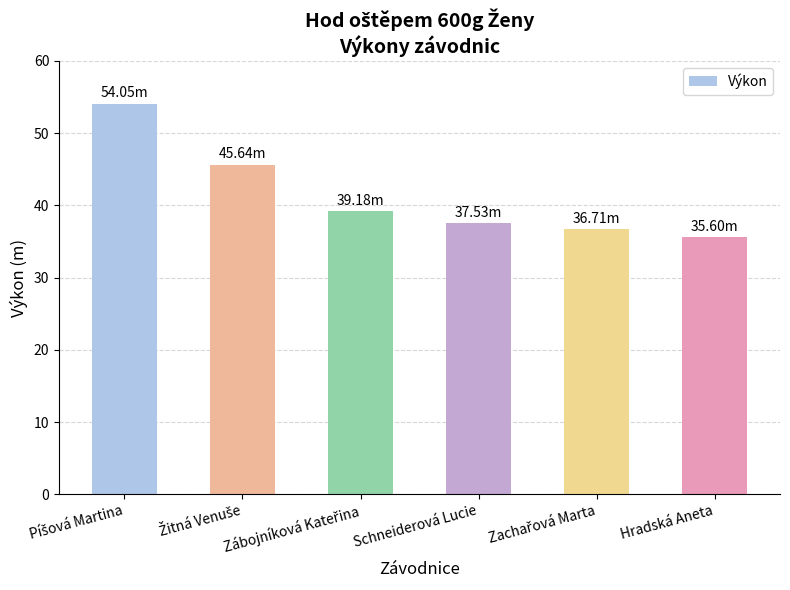

What is the average value?

41.5